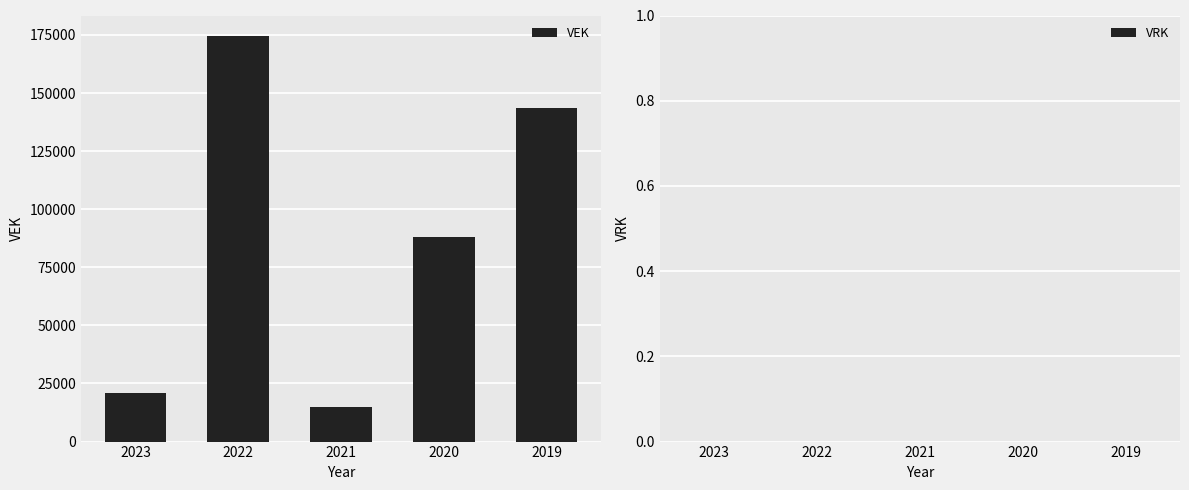

How many data points does each series have?

5